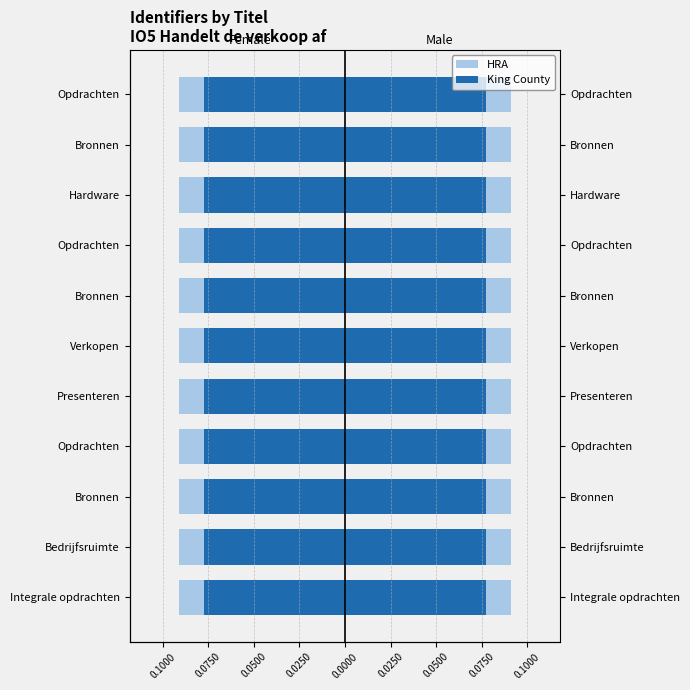

The value of King County at Bronnen is -0.0. True or false?

False